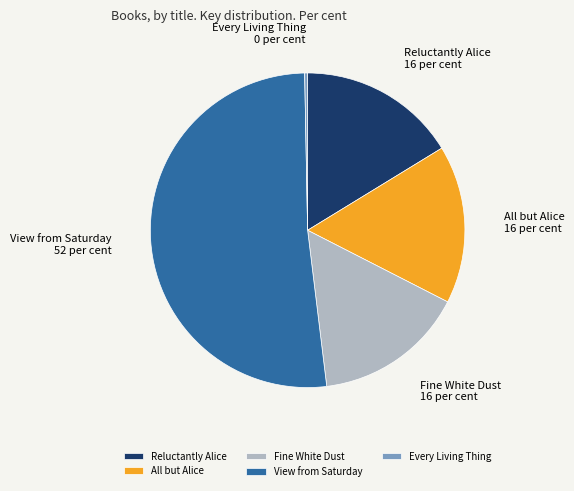

Approximately how many times larger is the value at All but Alice compared to View from Saturday?

0.3